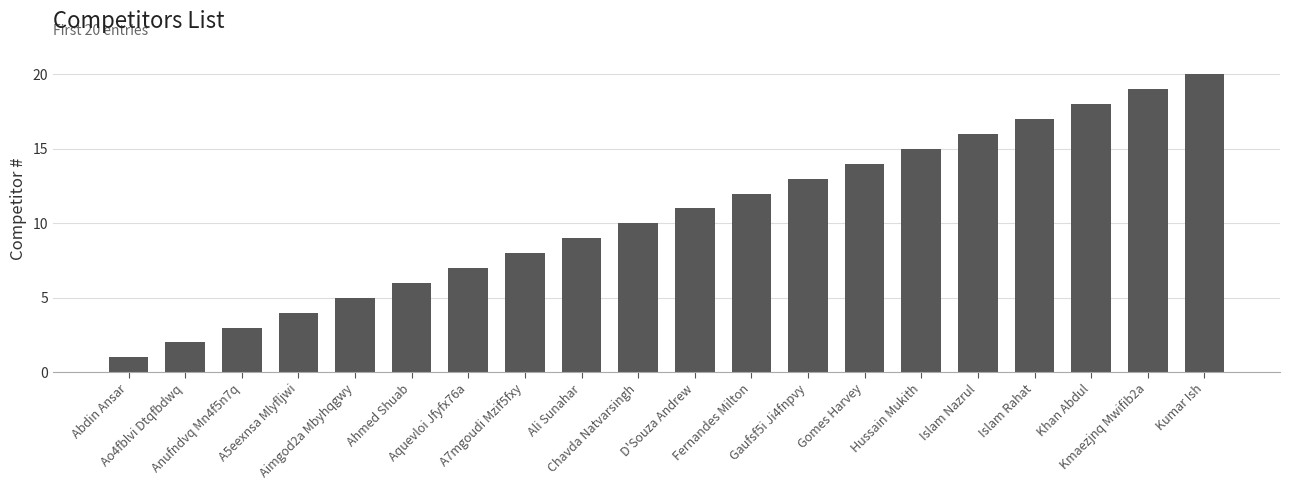

Count the number of data series in this chart.

1